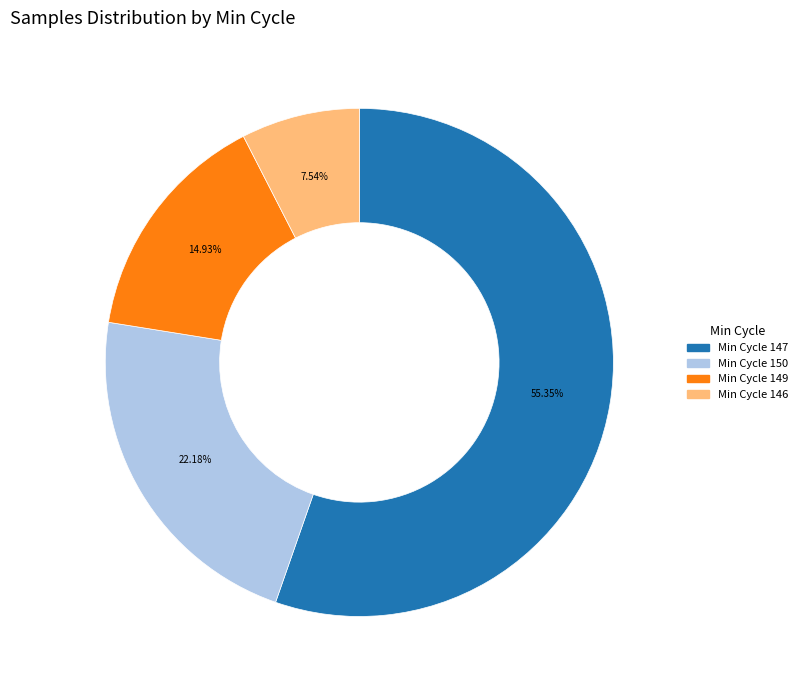

Between Min Cycle 150 and Min Cycle 149, which is larger?

Min Cycle 150